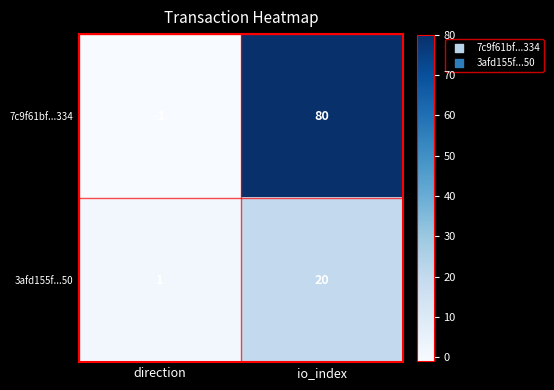

Reading left to right, what are all the values shown in this chart?

7c9f61bf...334: -1	80
3afd155f...50: 1	20